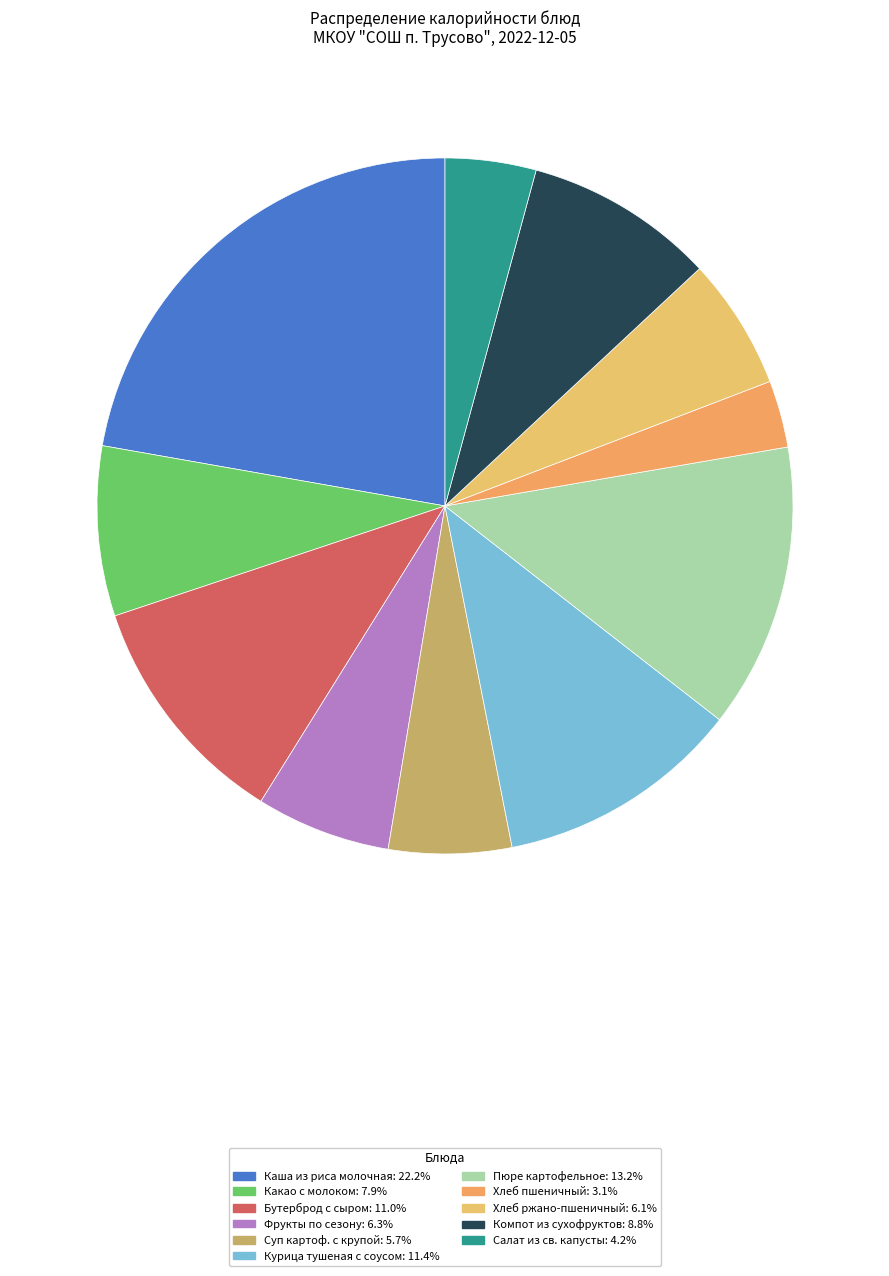

Which slice is the smallest?

Хлеб пшеничный